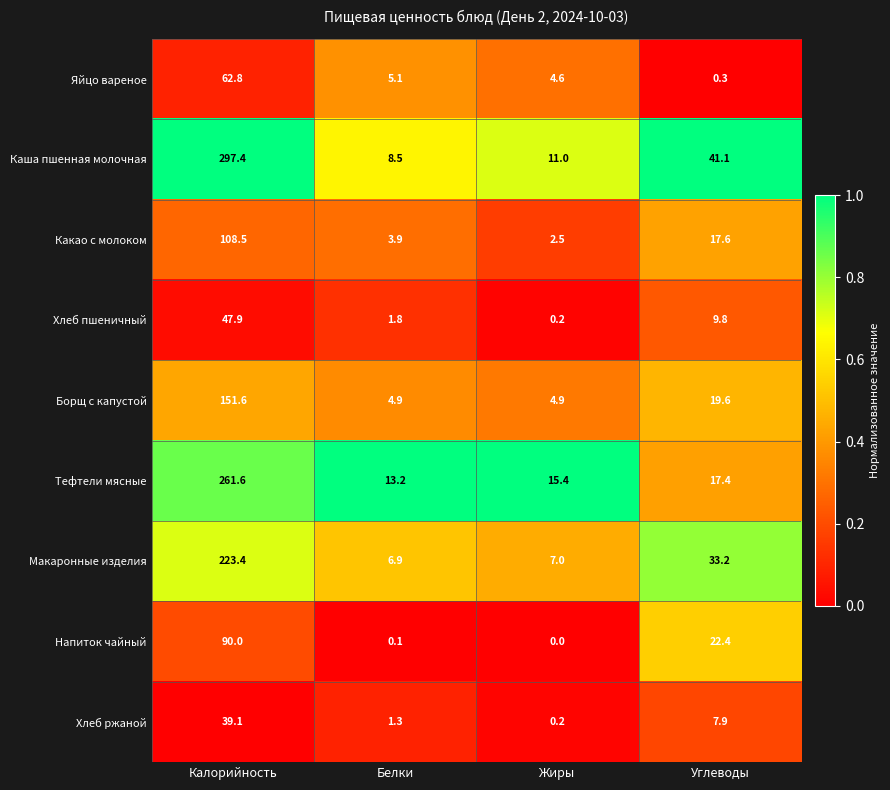

The Хлеб пшеничный series shows 47.9 at Калорийность. True or false?

True